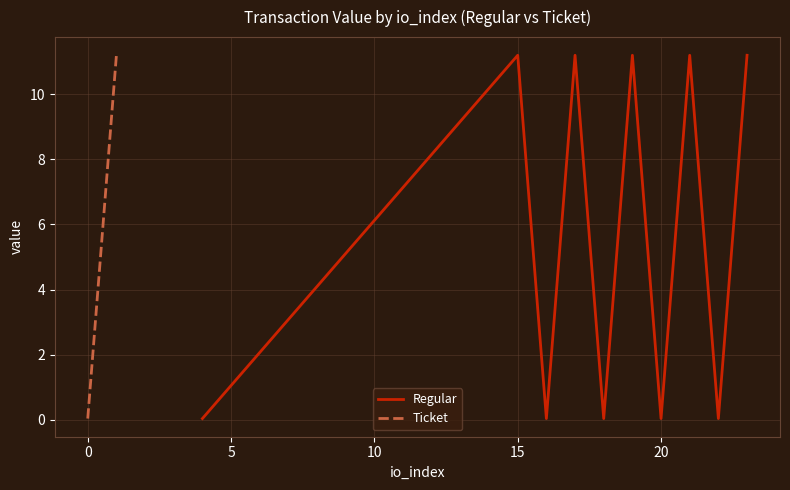

True or false: Ticket has more than 0 points higher than both neighbors.

False